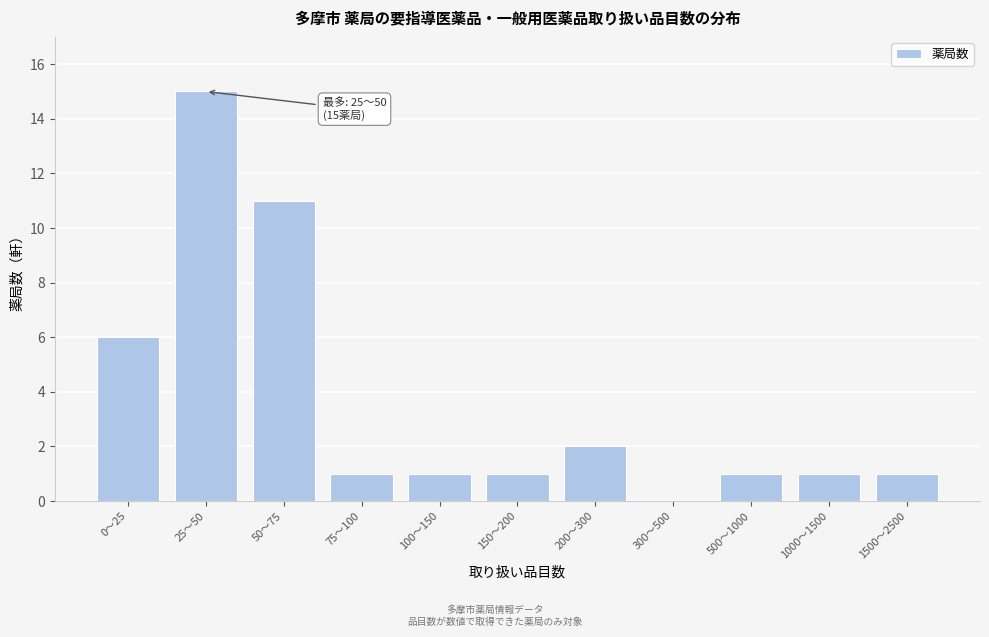

Reading left to right, what are all the values shown in this chart?

0〜25=6	25〜50=15	50〜75=11	75〜100=1	100〜150=1	150〜200=1	200〜300=2	300〜500=0	500〜1000=1	1000〜1500=1	1500〜2500=1